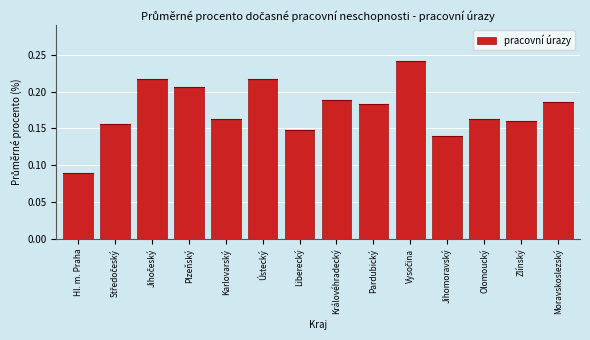

True or false: the data shows 0.1 at Karlovarský.

False